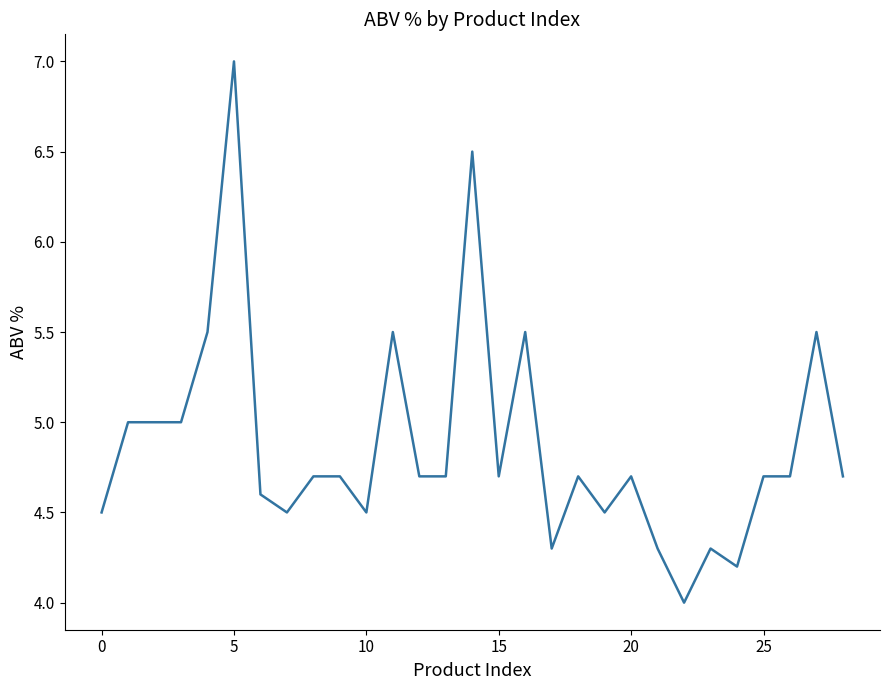

What is the difference between the maximum and minimum values?

3.0